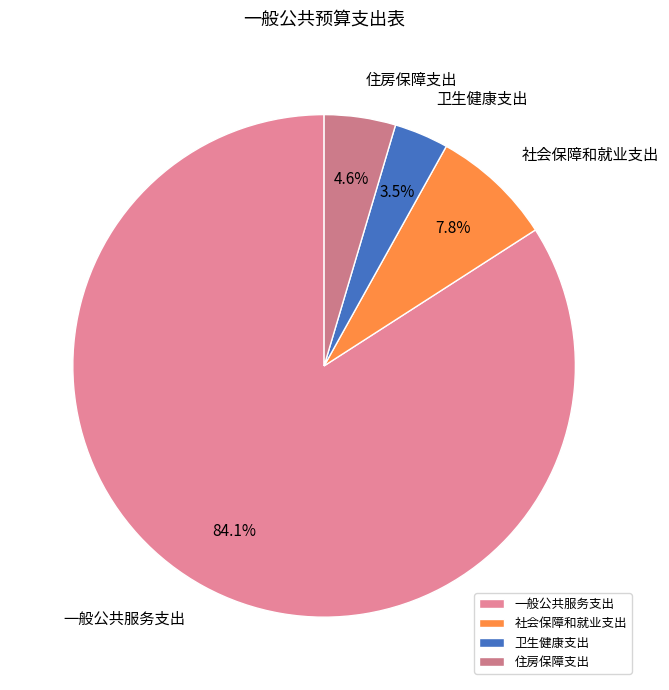

What percentage is the 社会保障和就业支出 slice, to the nearest percent?

8%